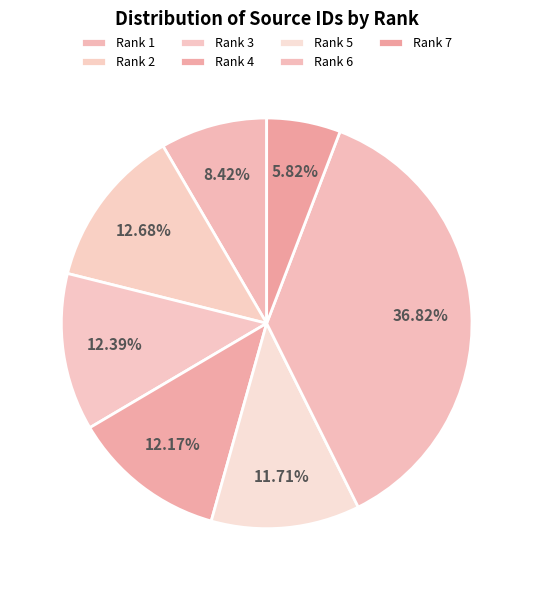

To the nearest percent, what percentage of the pie is Rank 4?

12%